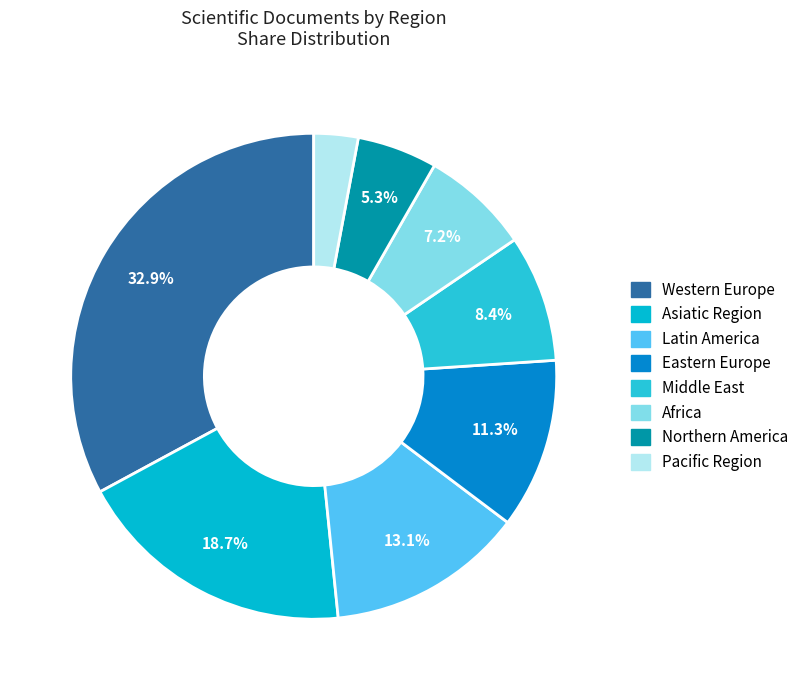

Is Northern America the majority of the pie?

No